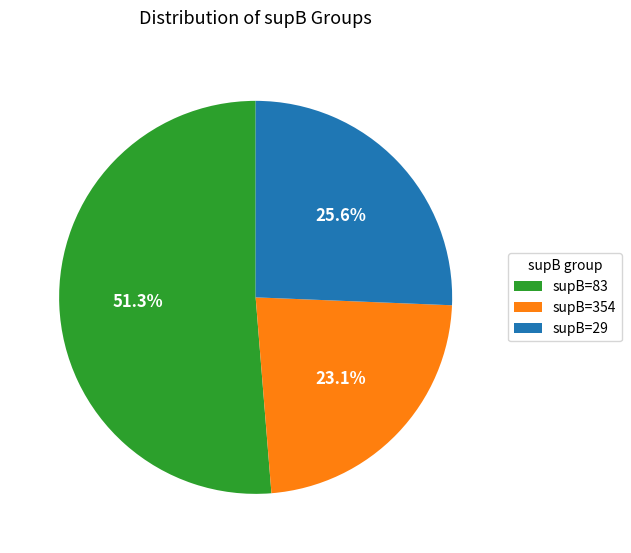

Combined, do supB=29 and supB=83 account for over 50%?

Yes